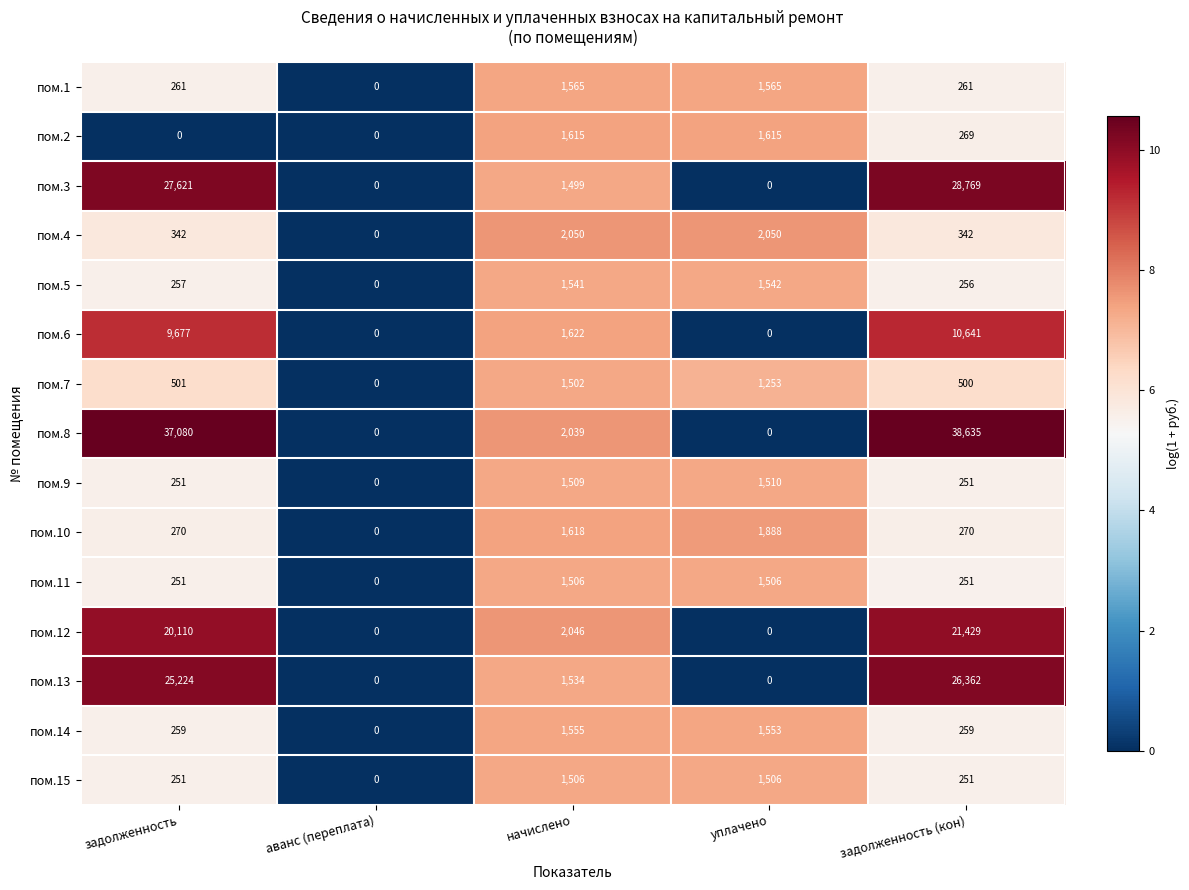

At which label does пом.10 reach its peak?

уплачено